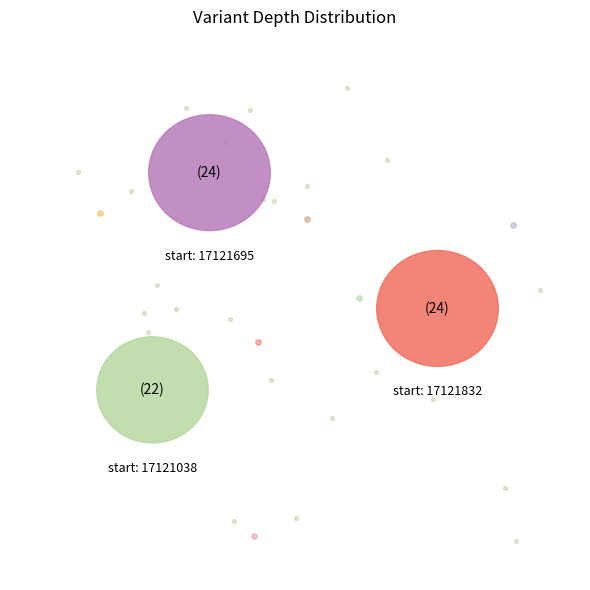

What is the largest slice in the pie chart?

17121695